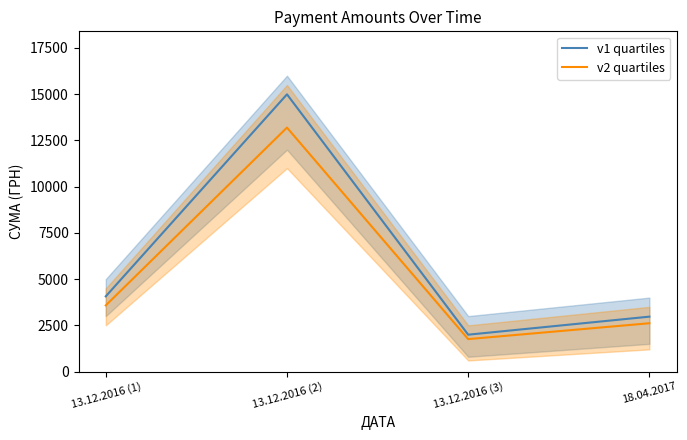

List the series in order of their overall mean, highest first.

v1 quartiles, v2 quartiles